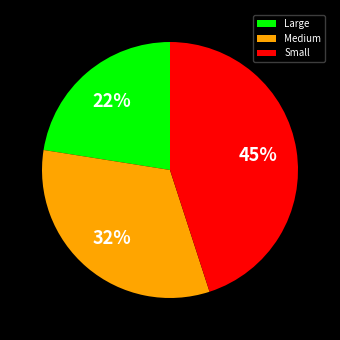

Between Small and Medium, which is larger?

Small